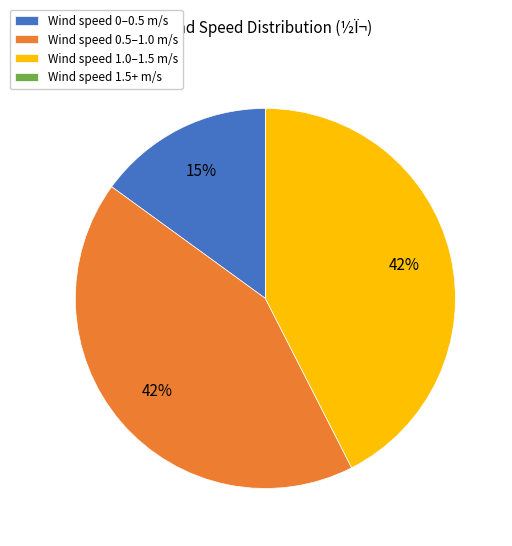

To the nearest percent, what is the average slice percentage?

25%